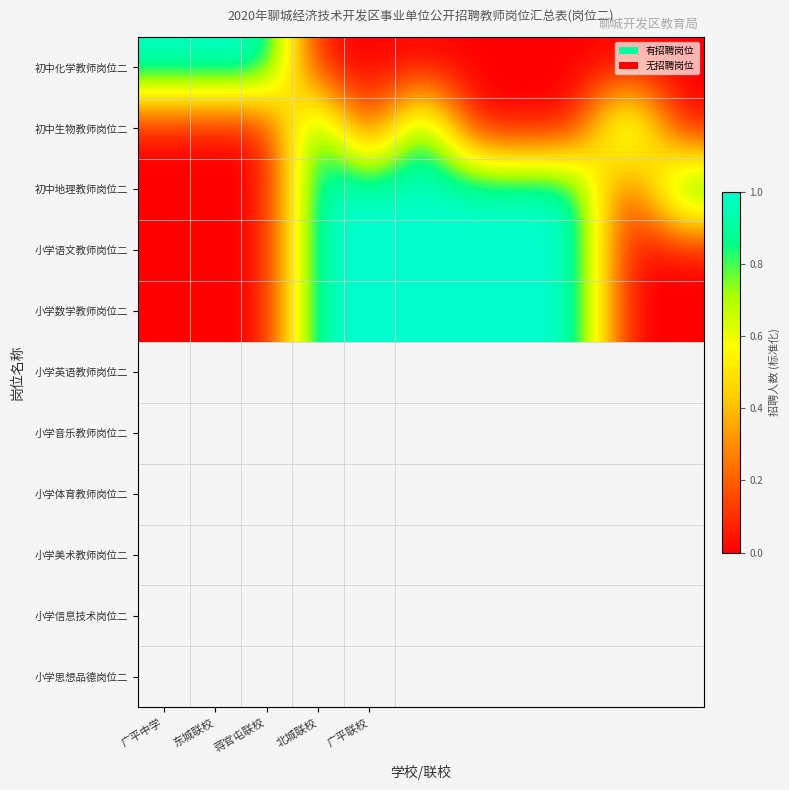

Reading left to right, list all the values displayed in this chart.

初中化学教师岗位二: 1	1	1	0	0	0	0	0	0	0	0
初中生物教师岗位二: 0	0	0	1	0	1	0	0	0	1	0
初中地理教师岗位二: 0	0	0	1	1	1	1	1	1	0	1
小学语文教师岗位二: 0	0	0	1	1	1	1	1	1	0	0
小学数学教师岗位二: 0	0	0	1	1	1	1	1	1	0	0